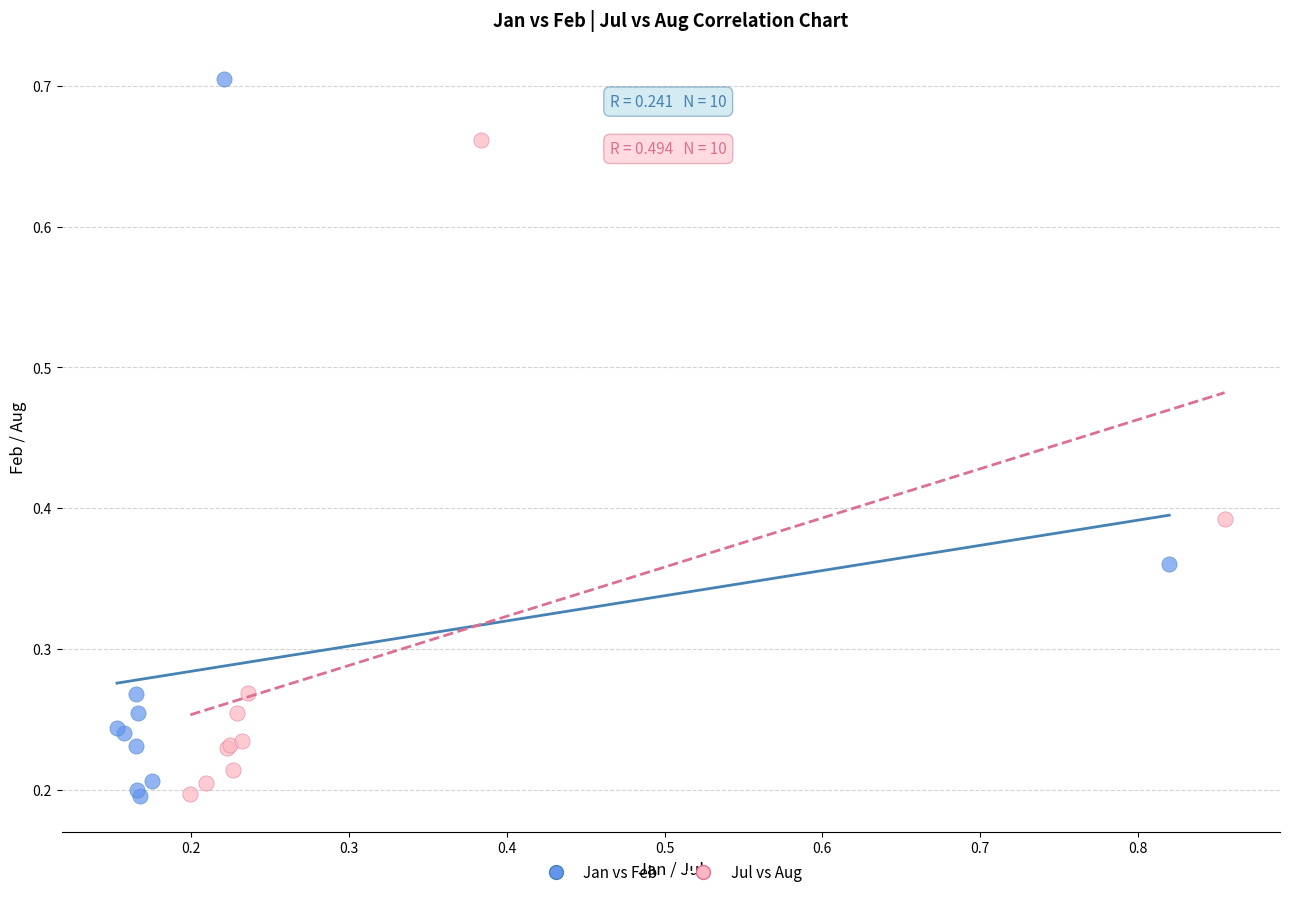

Which series has the largest Y range (max minus min)?

Jan vs Feb